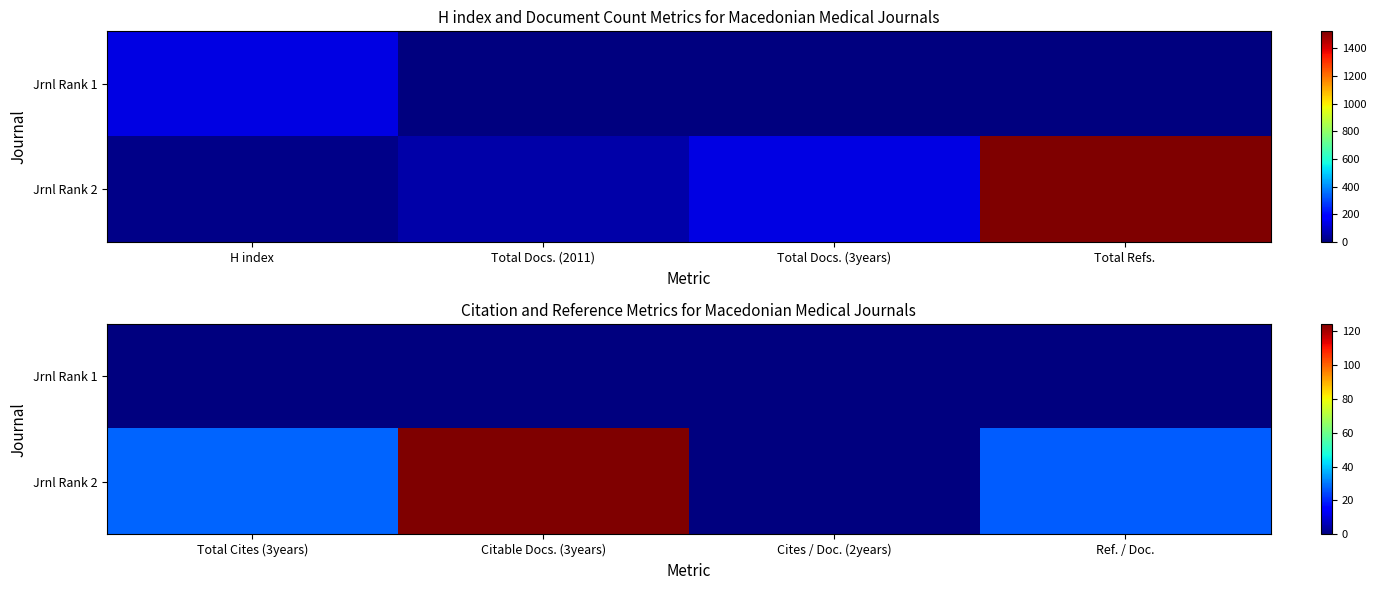

Read the Jrnl Rank 2 value at Cites / Doc. (2years).

0.2